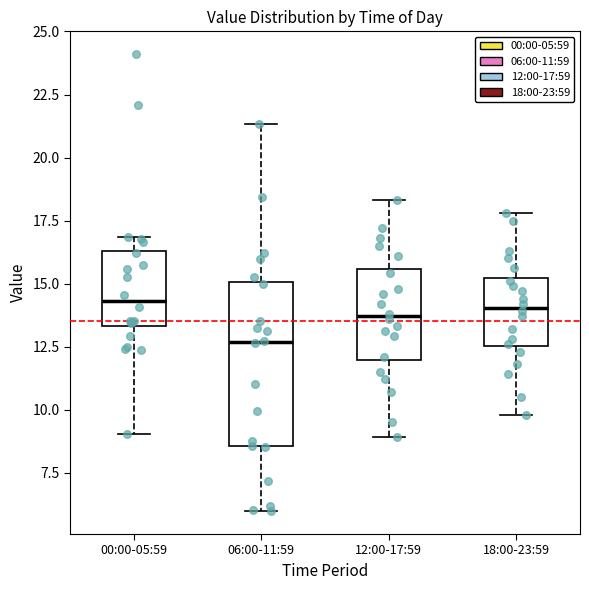

Which box has the lowest median line?

06:00-11:59